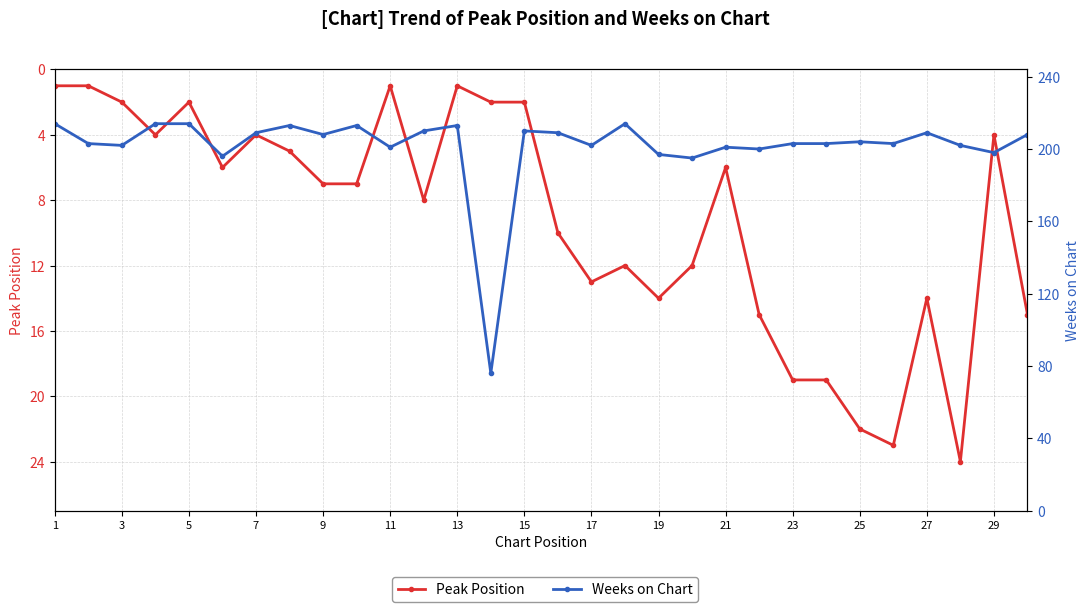

Reading left to right, what are all the values shown in this chart?

Peak Position: 1	1	2	4	2	6	4	5	7	7	1	8	1	2	2	10	13	12	14	12	6	15	19	19	22	23	14	24	4	15
Weeks on Chart: 214	203	202	214	214	196	209	213	208	213	201	210	213	76	210	209	202	214	197	195	201	200	203	203	204	203	209	202	198	208